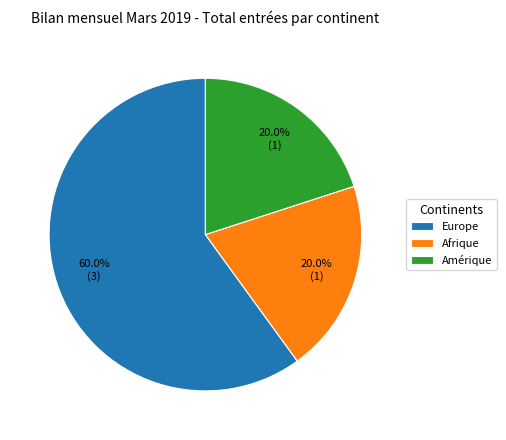

Combined, do Europe and Afrique account for over 50%?

Yes